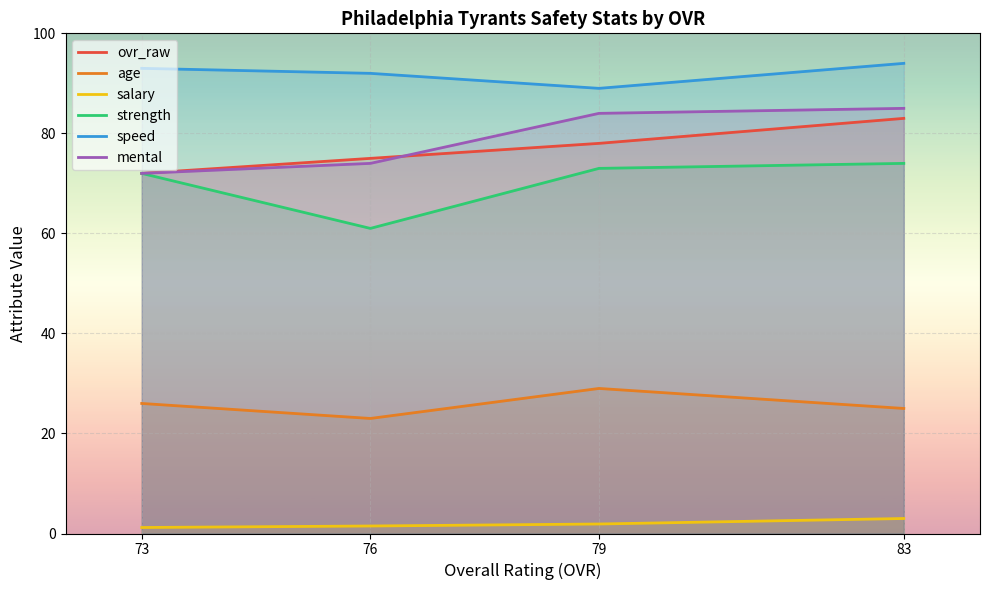

At which category does the chart reach its peak across all series?

83